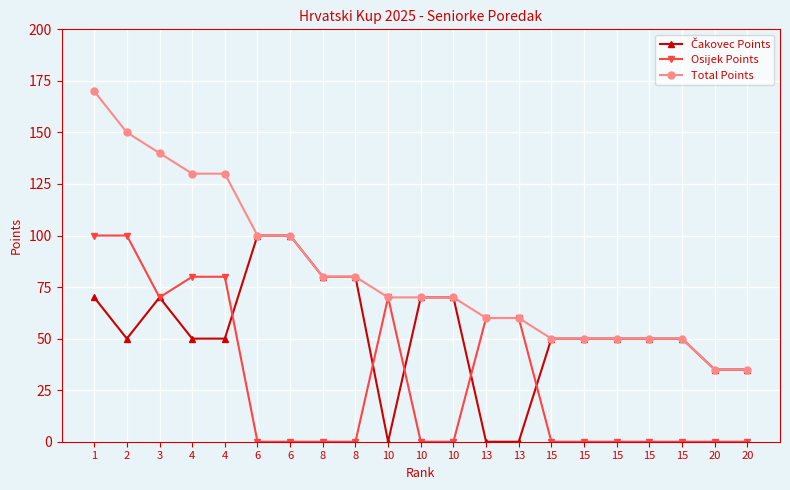

Which category has the highest value across all series?

1